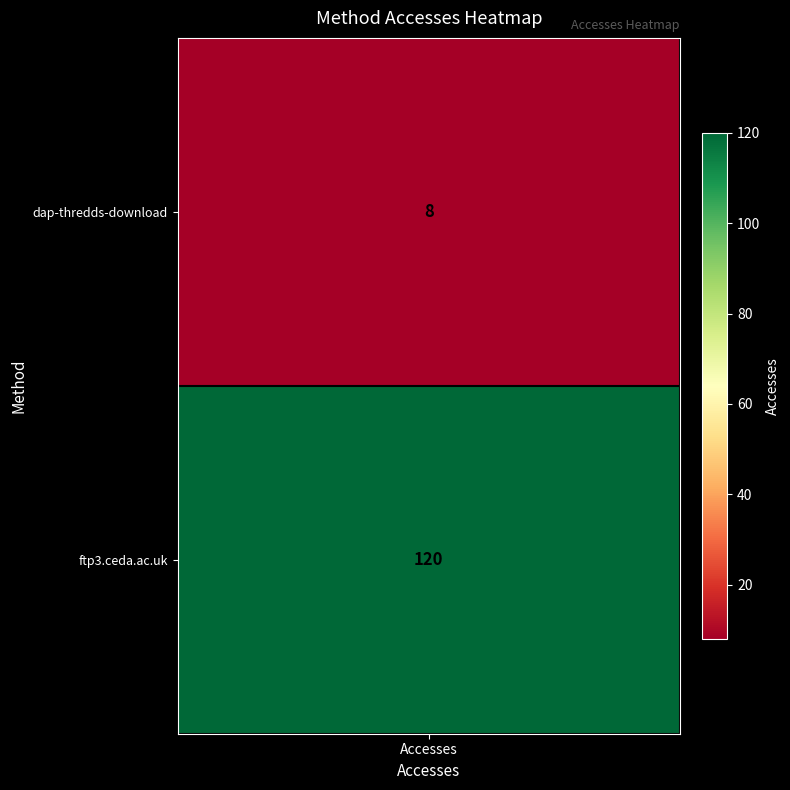

The chart shows a value of 8 at dap-thredds-download. True or false?

True